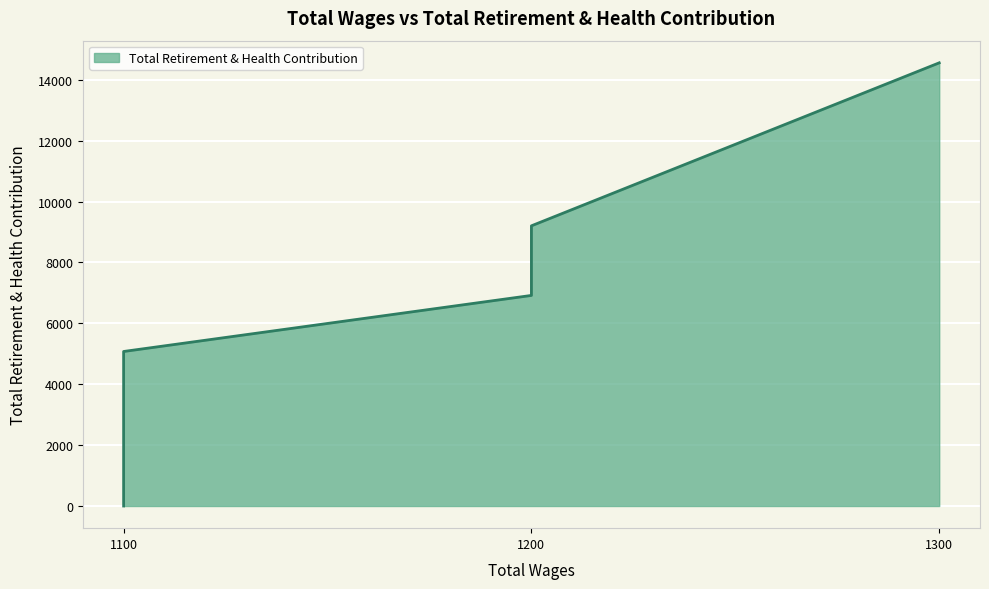

What is the difference between the maximum and second lowest values?

9480